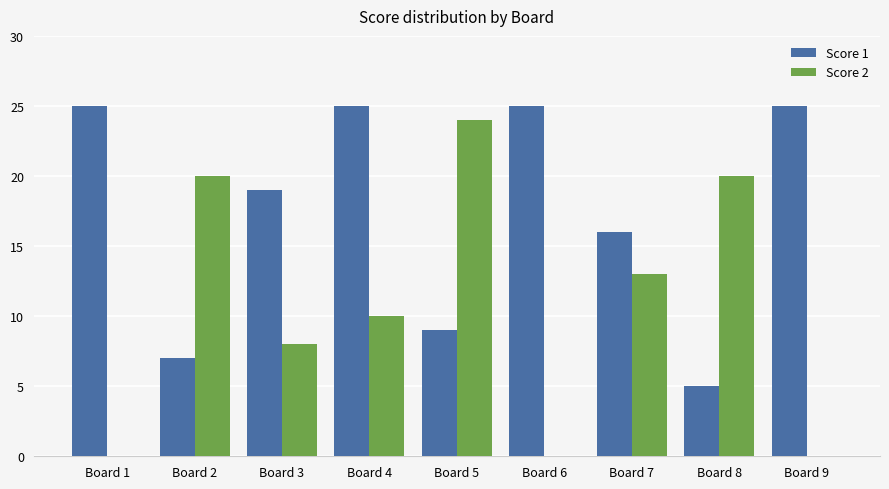

How many data points does each series have?

9